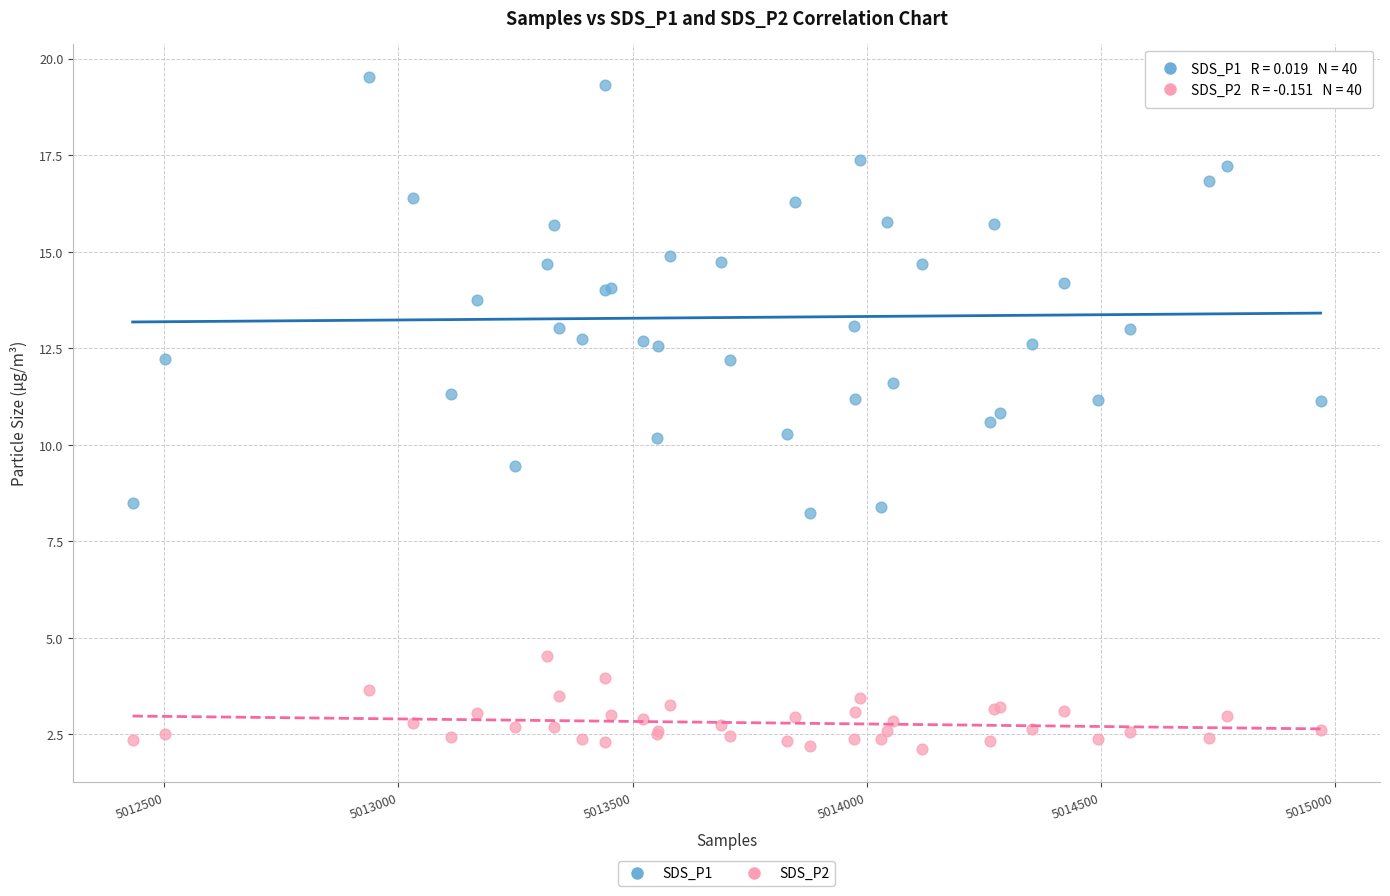

Which series reaches the maximum Y coordinate?

SDS_P1